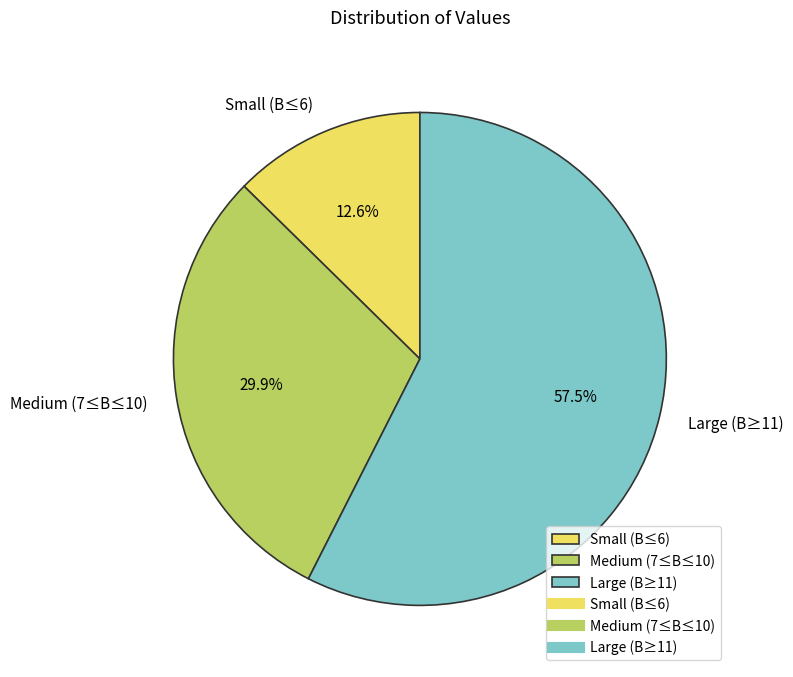

Which category has the biggest portion of the pie?

Large (B≥11)